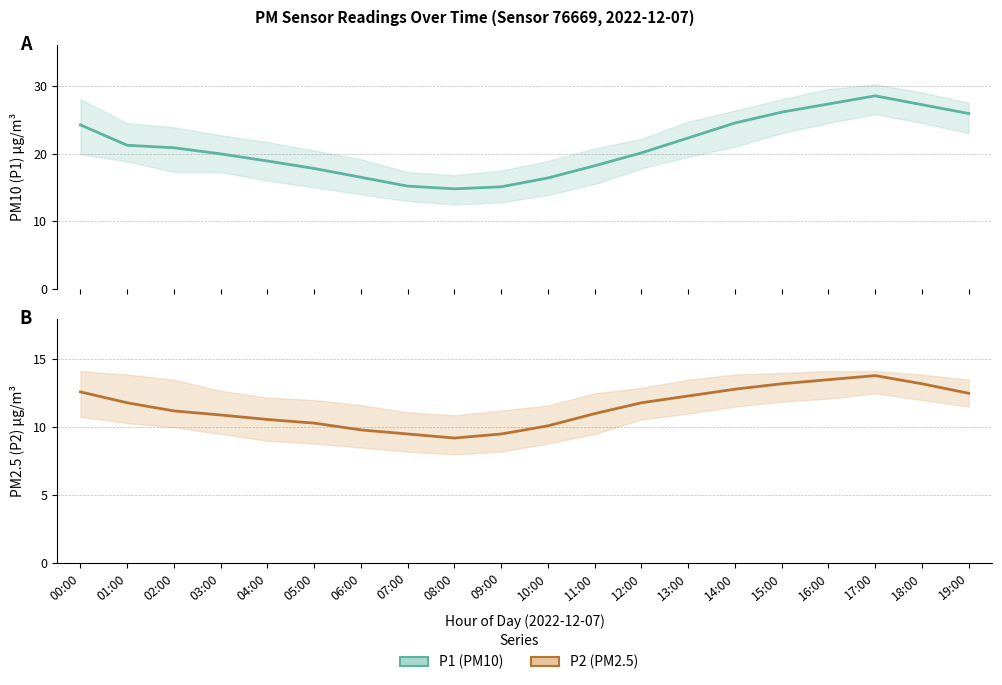

What is the maximum value for P1?

28.5